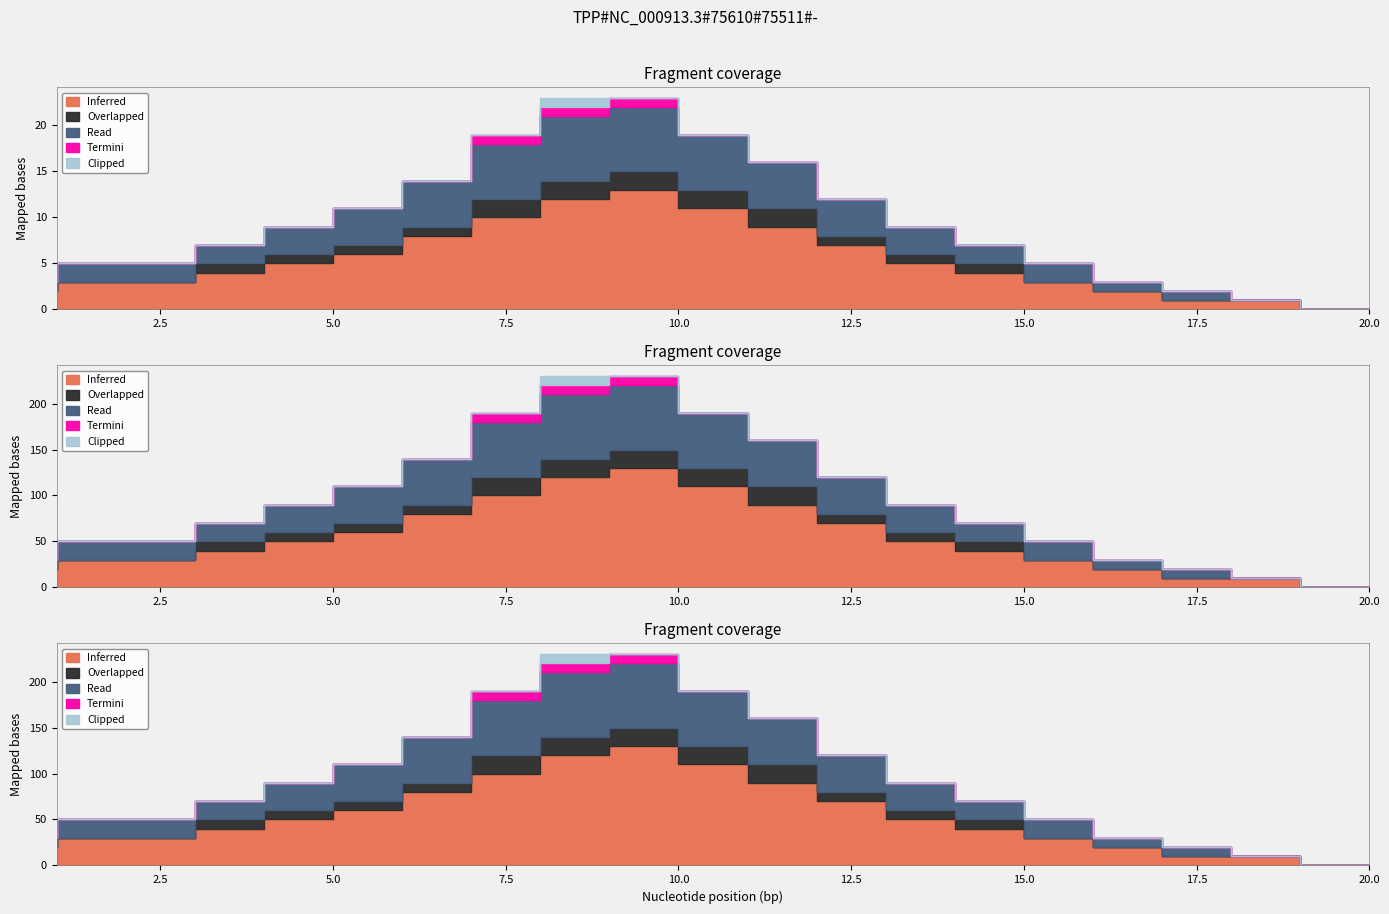

At which category is the sum across all series the highest?

9